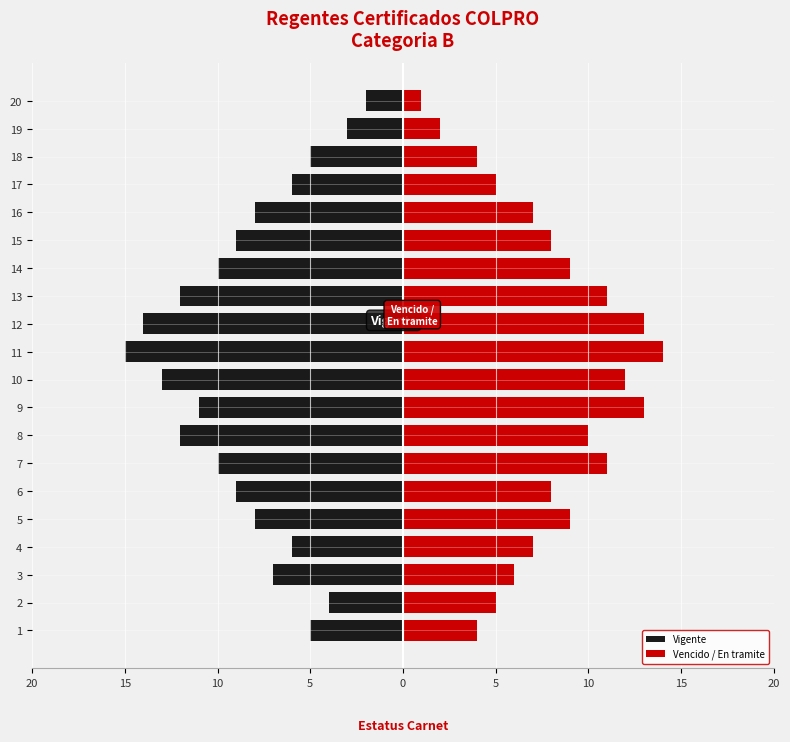

Does the chart contain stacked bars?

No